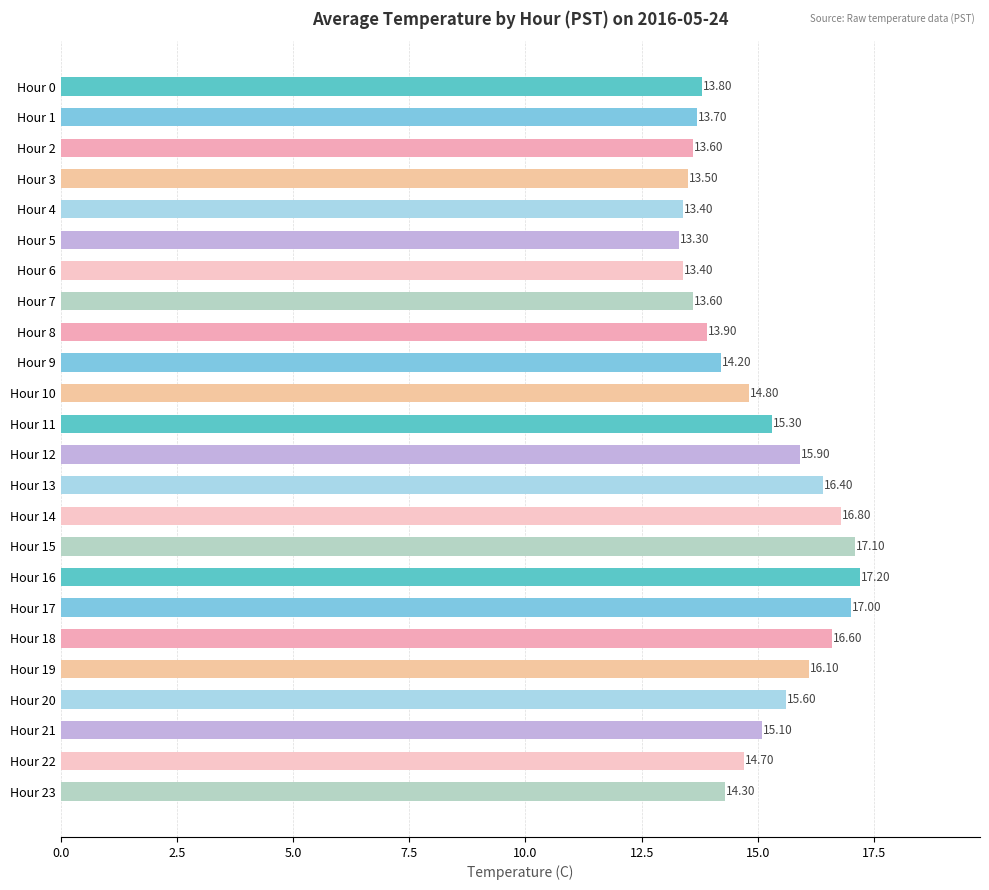

What is the smallest value displayed?

13.3